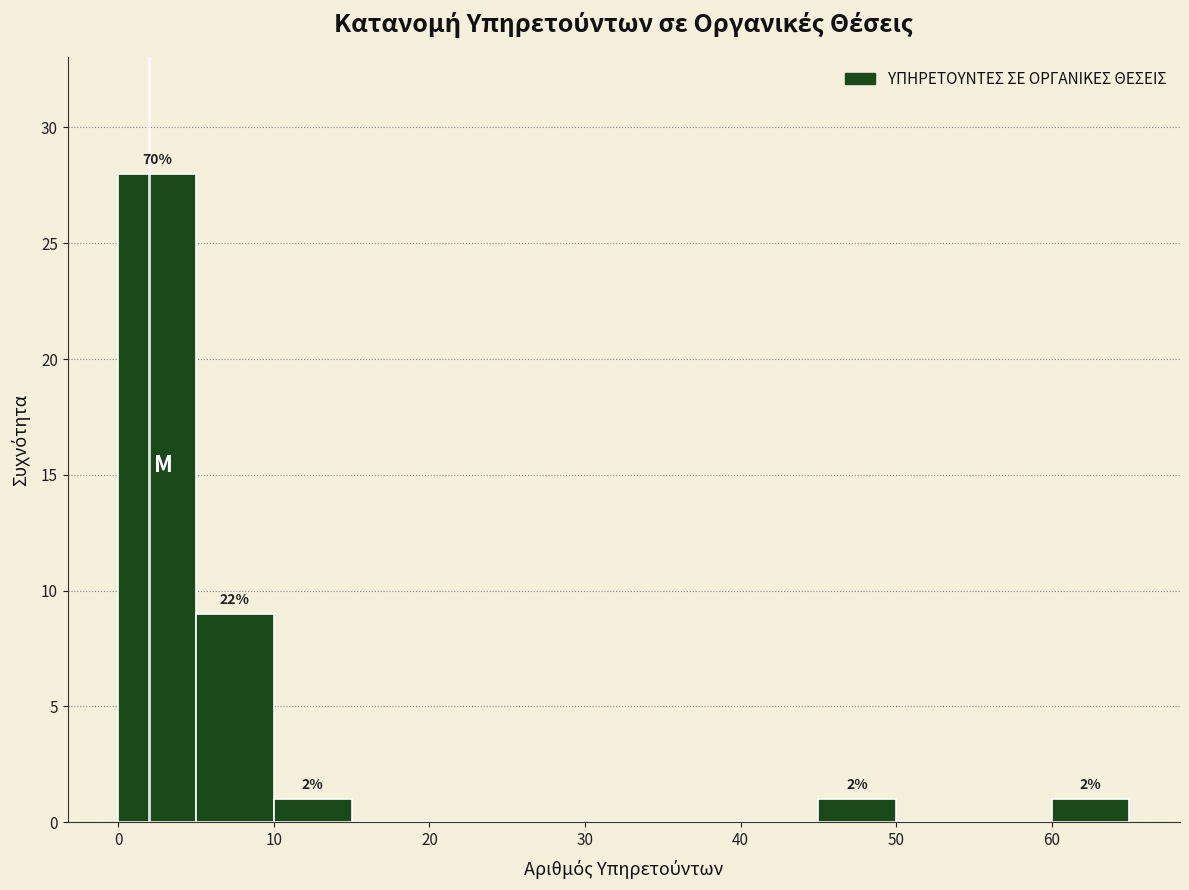

Over which range of the x-axis is the bar tallest?

0 to 5